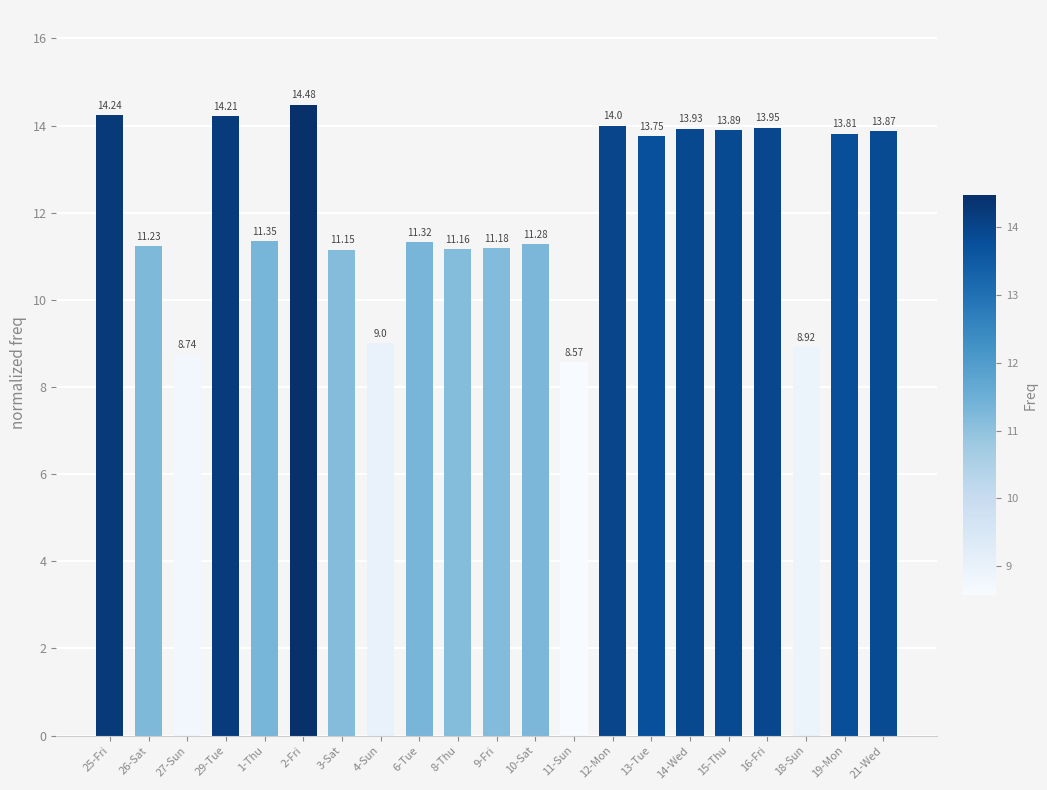

Which has a higher value, 16-Fri or 1-Thu?

16-Fri